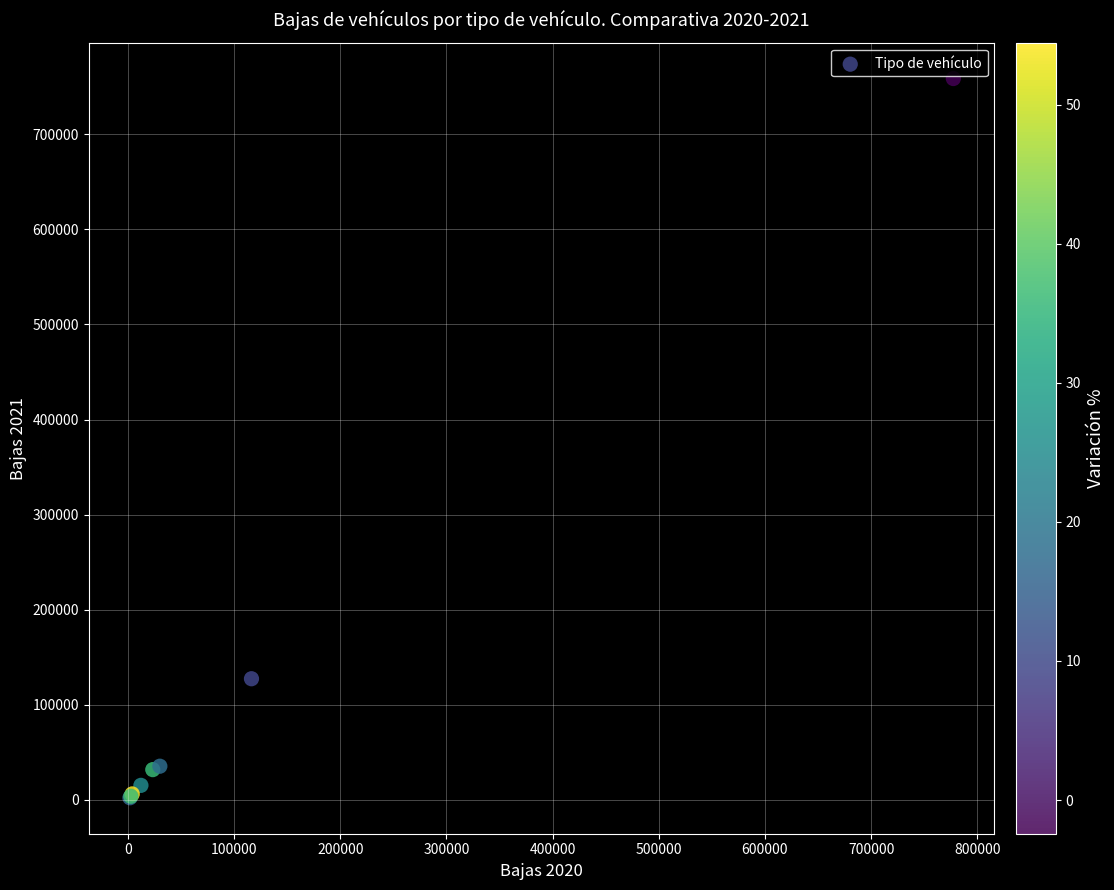

What Y value in the scatter plot is closest to 380416?

127354